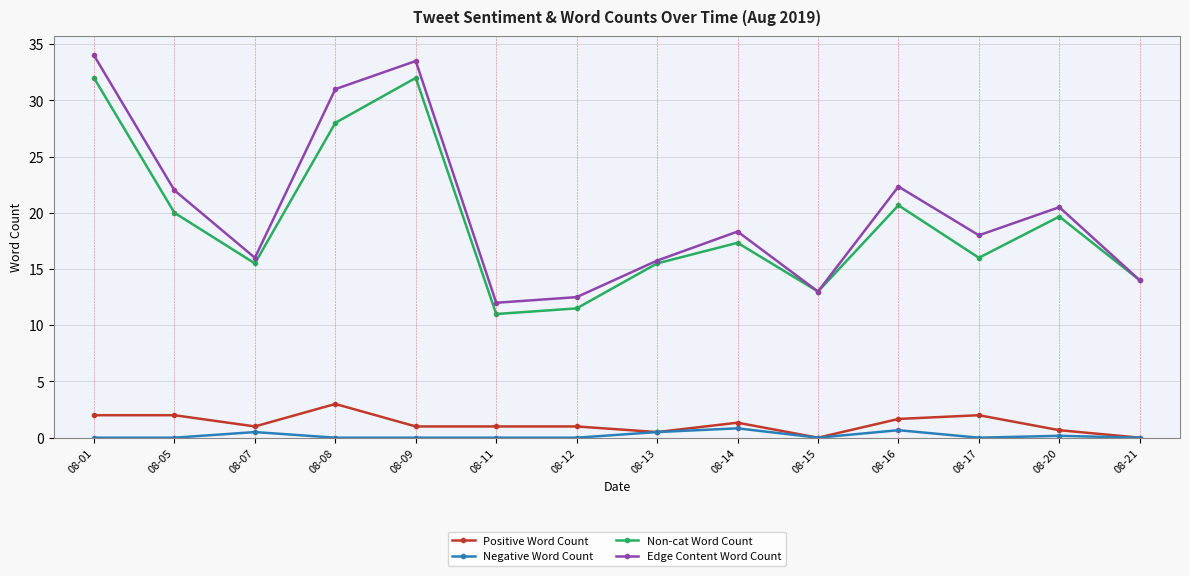

In Non-cat Word Count, how many points are lower than both neighbors (excluding endpoints)?

4